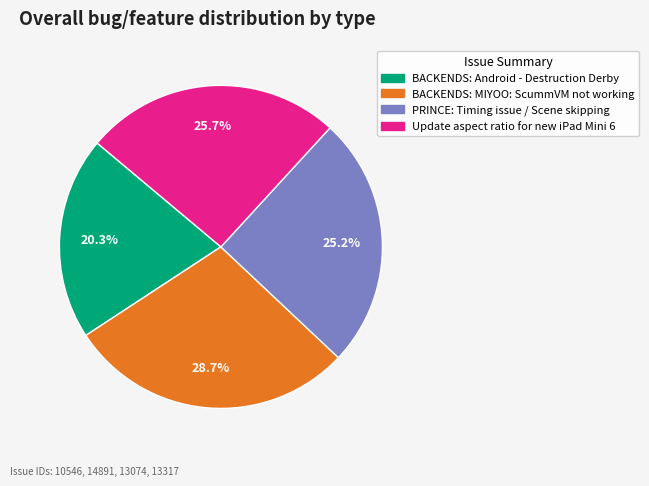

To the nearest percent, what is the average slice percentage?

25%